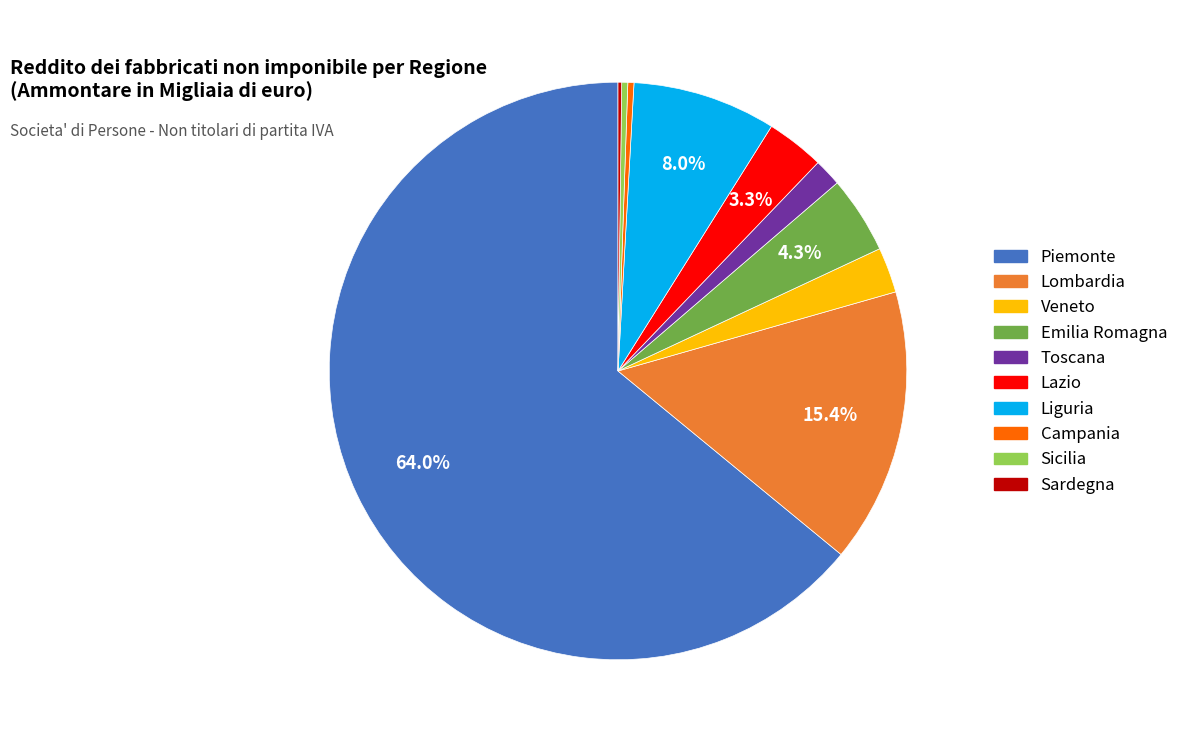

Does any single category account for the majority?

Yes